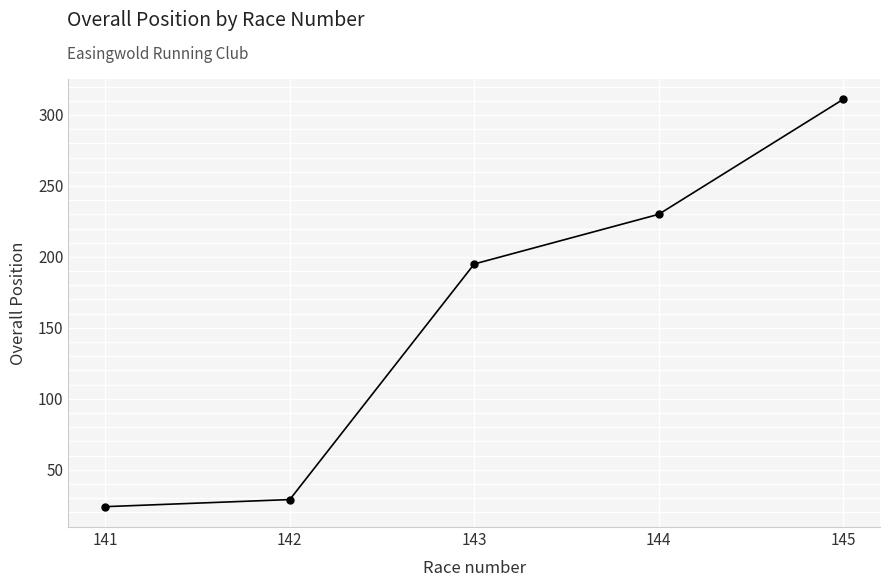

What is the maximum value shown in the chart?

311